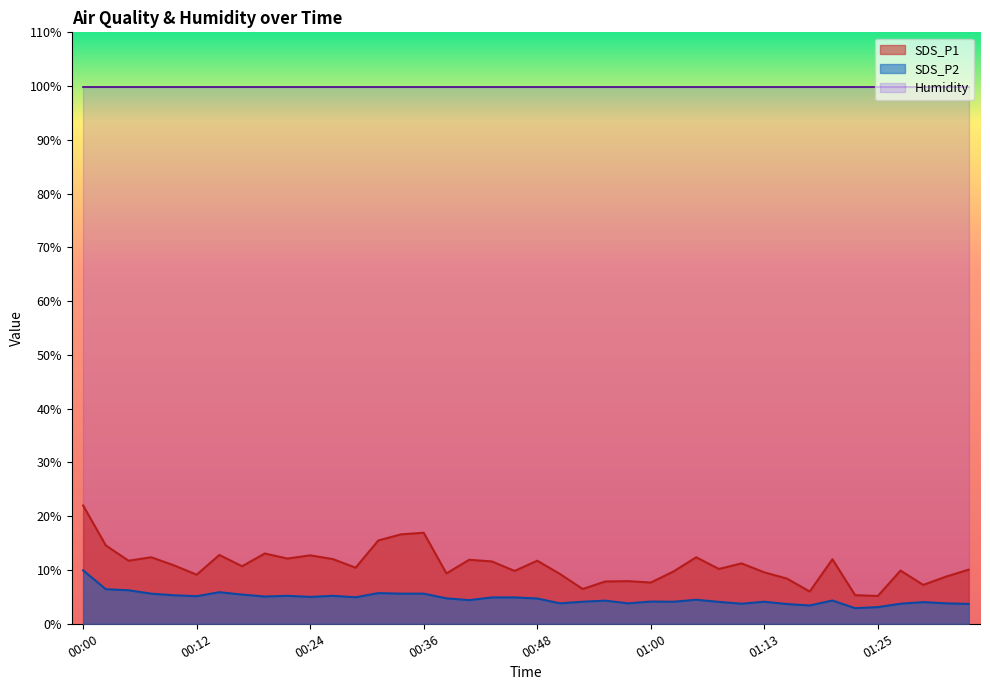

Count the number of categories in the chart.

40